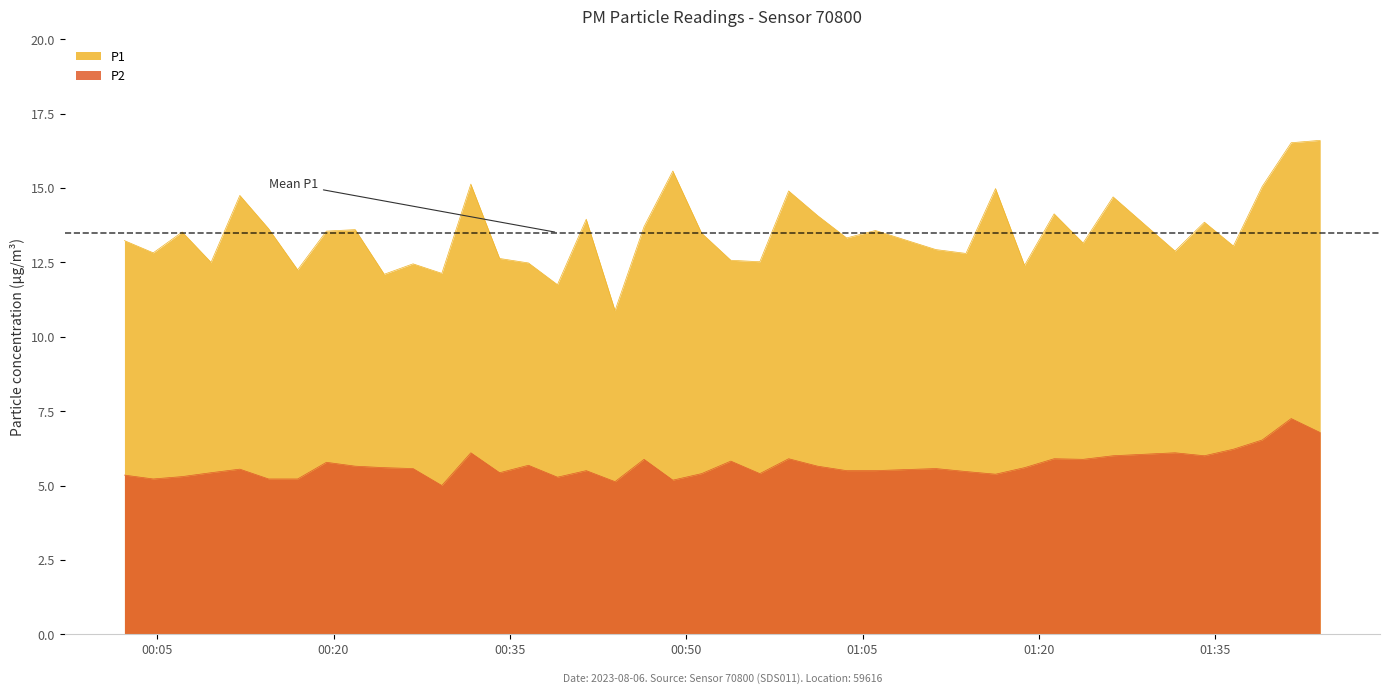

What are all the series names shown in the legend?

P1, P2